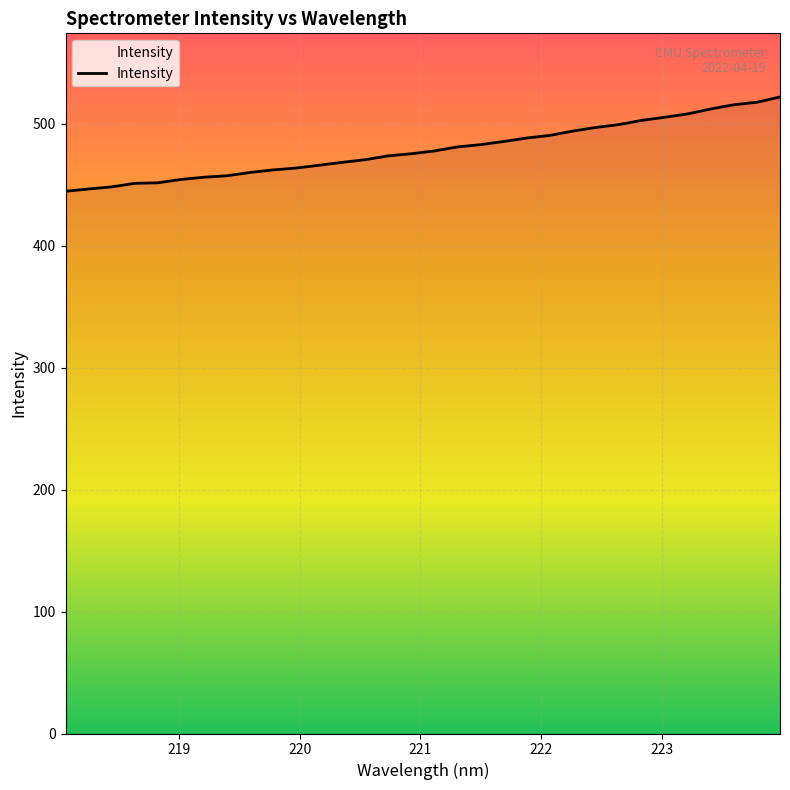

What is the difference between the maximum and minimum values?

77.3